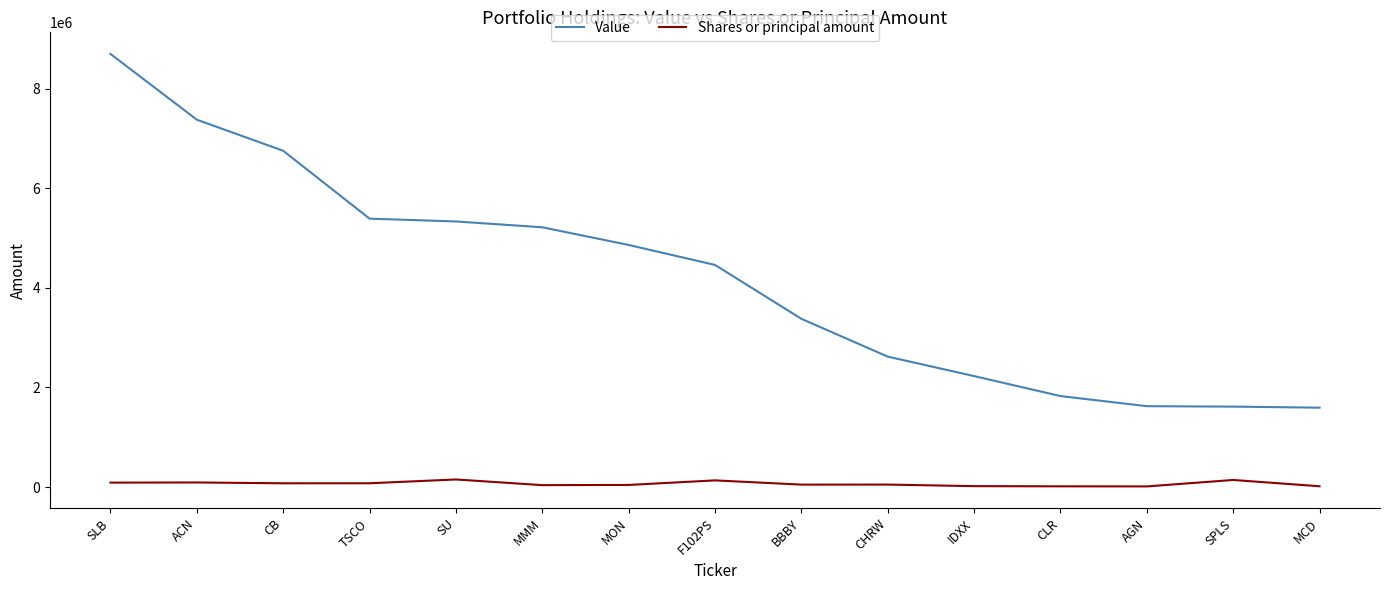

What is the total value across all series at BBBY?

3427095